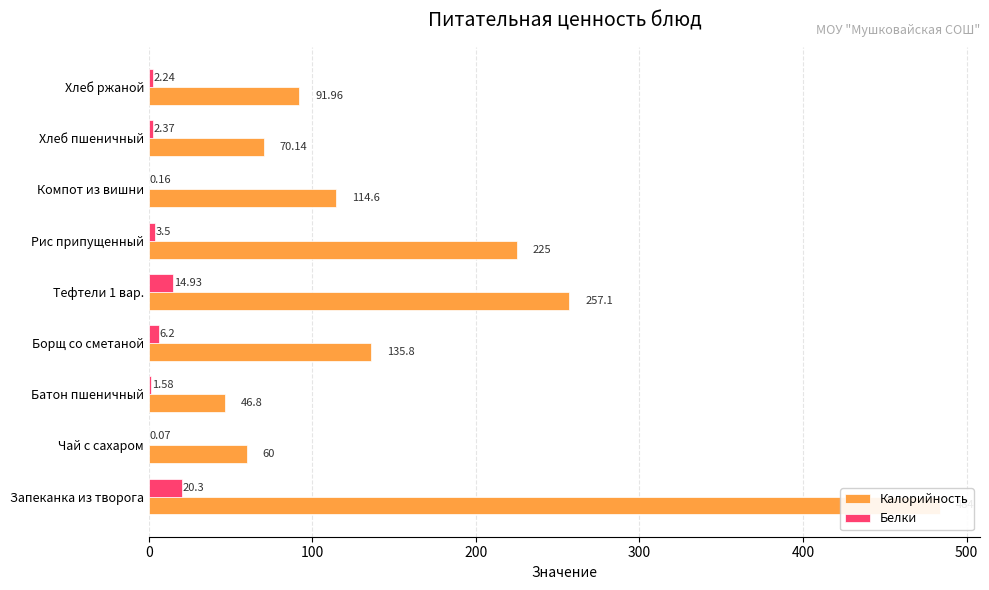

What is the value of the Калорийность bar at the 3rd from the left?

46.8